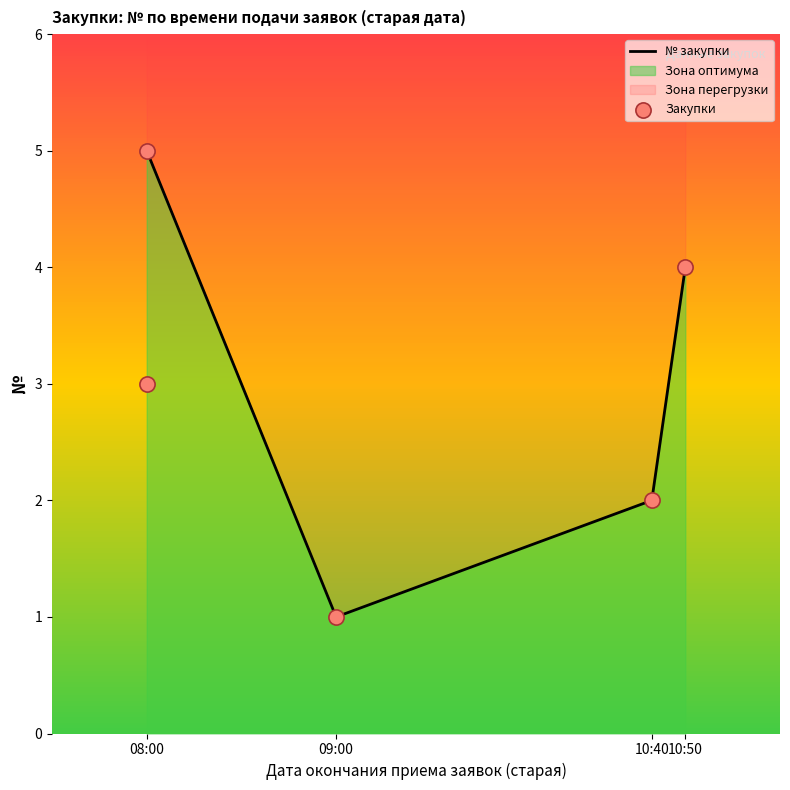

Between 10:50 and 10:40, which is larger?

10:50